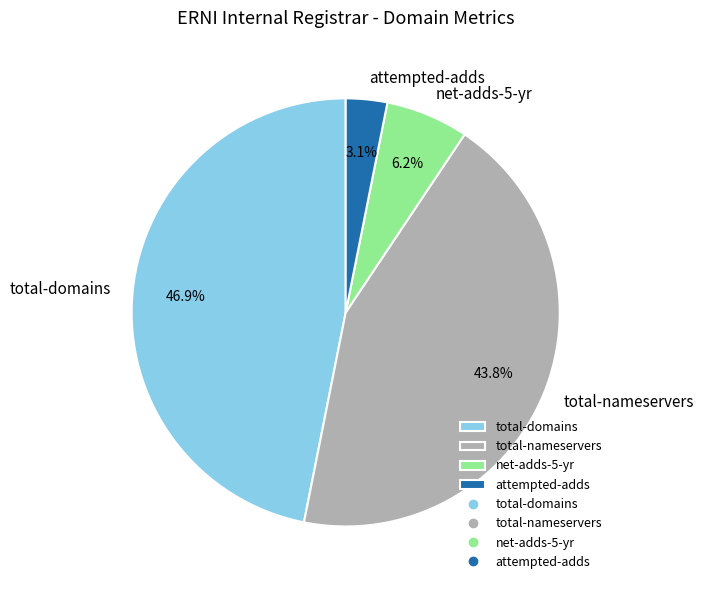

Which slice is the smallest?

attempted-adds